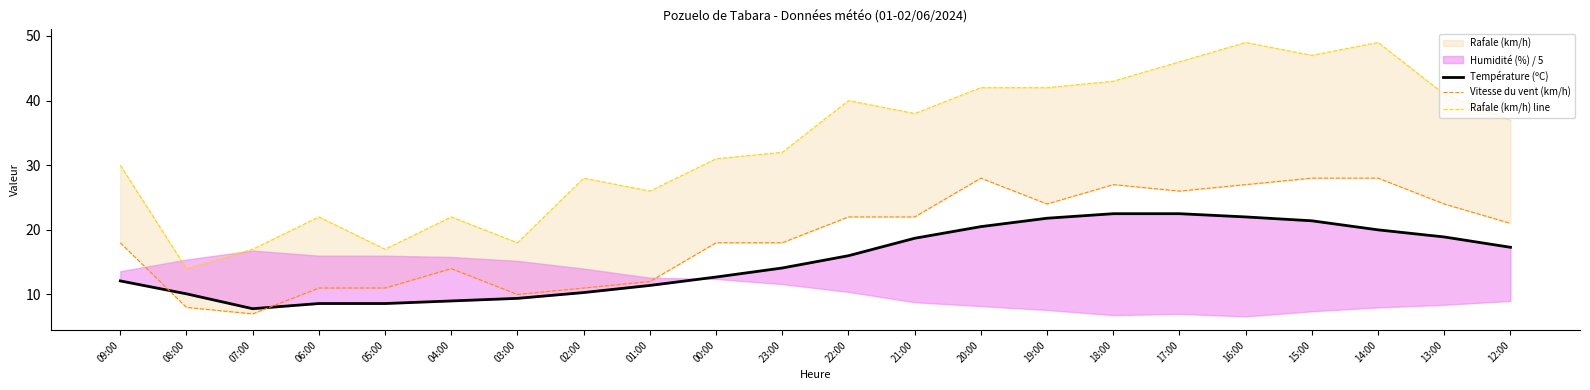

After their last crossing, which series has the higher values: Vitesse du vent (km/h) or Température (ºC)?

Vitesse du vent (km/h)